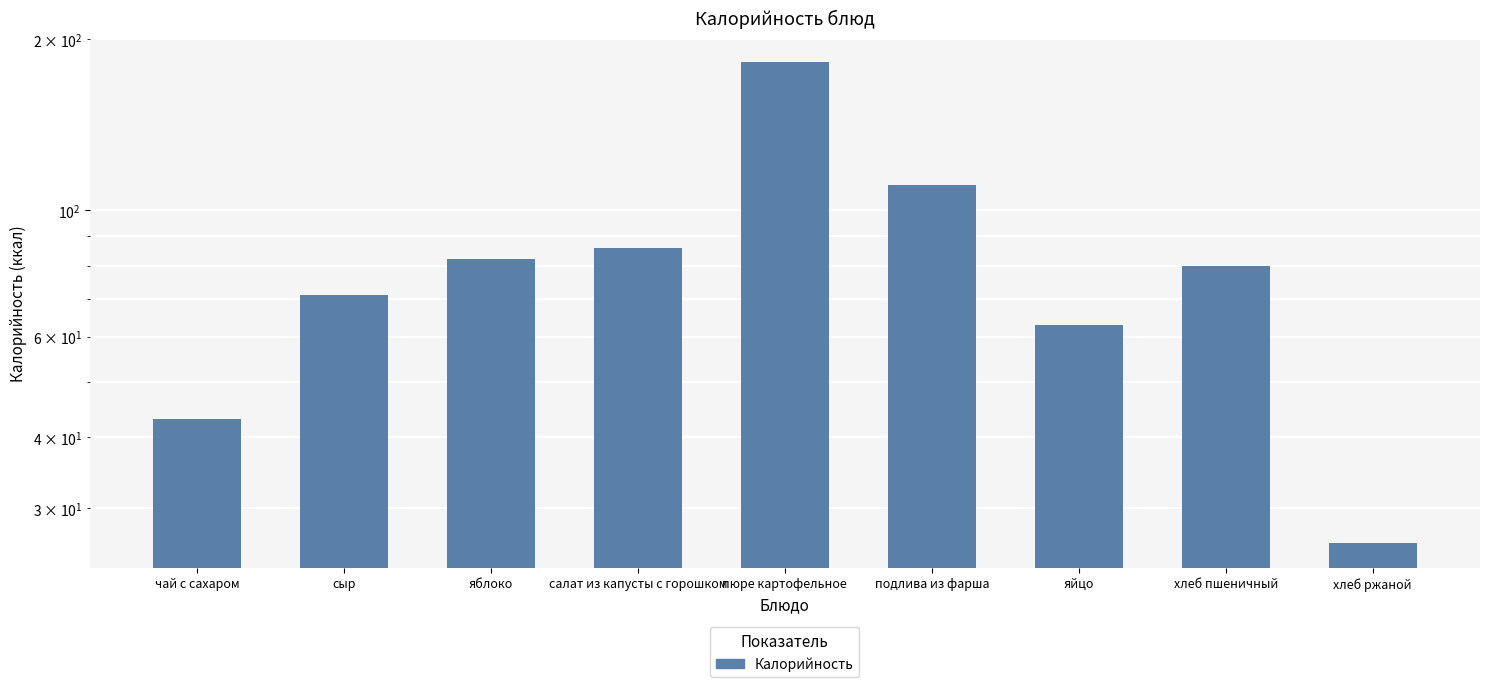

Reading left to right, transcribe all the data shown in this chart.

43	71	82	86	182	111	63	80	26